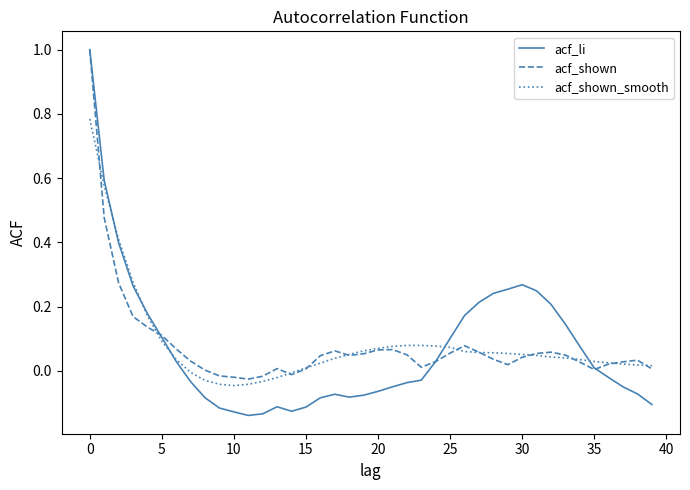

Which series has the widest spread of values?

acf_li